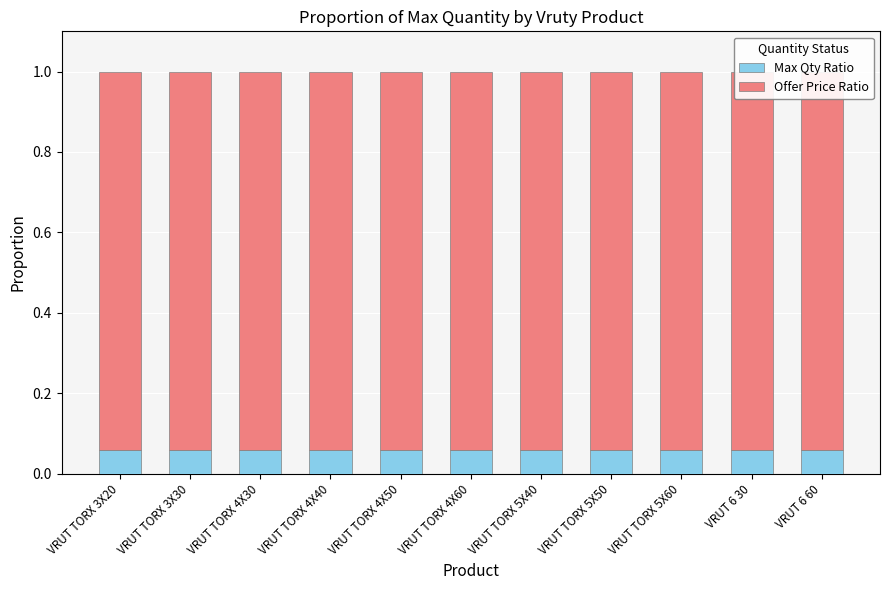

Which series changed the most between VRUT TORX 4X40 and VRUT 6 30?

Max Qty Ratio